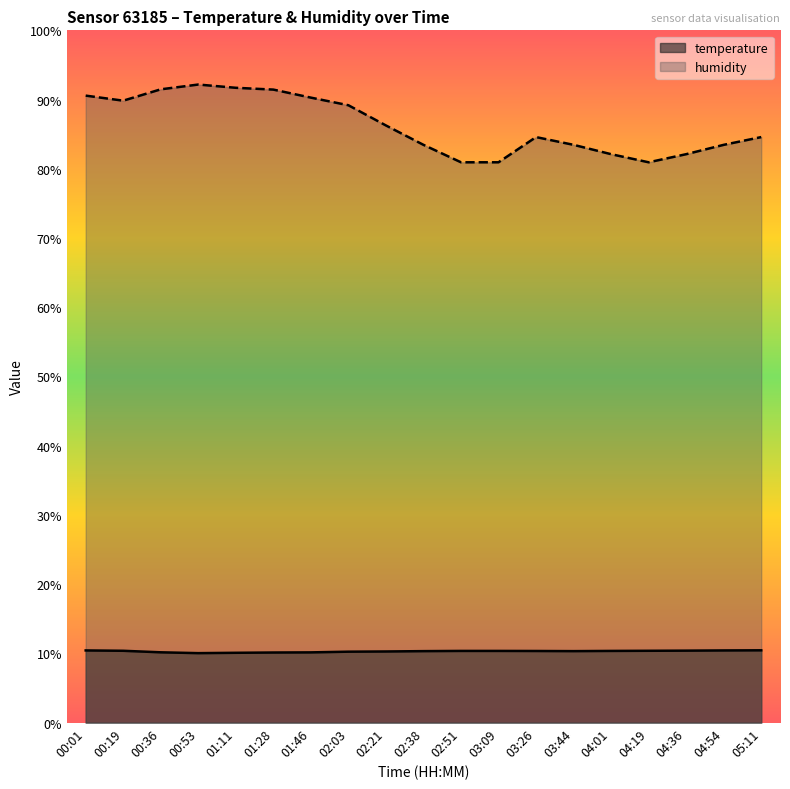

Rank the categories by temperature value from lowest to highest.

00:53, 01:11, 01:28, 01:46, 00:36, 02:03, 02:21, 02:38, 03:44, 03:26, 02:51, 03:09, 04:01, 00:19, 04:19, 04:36, 00:01, 04:54, 05:11